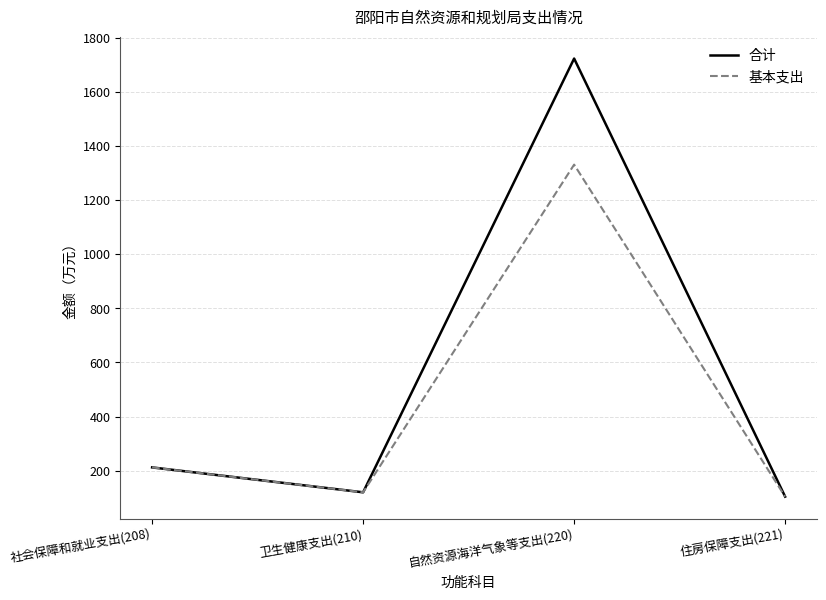

What is the approximate value of 基本支出 at 社会保障和就业支出(208)?

212.3